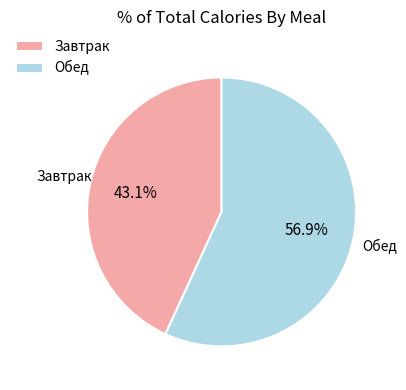

How much of the chart is everything except Обед?

43.1%